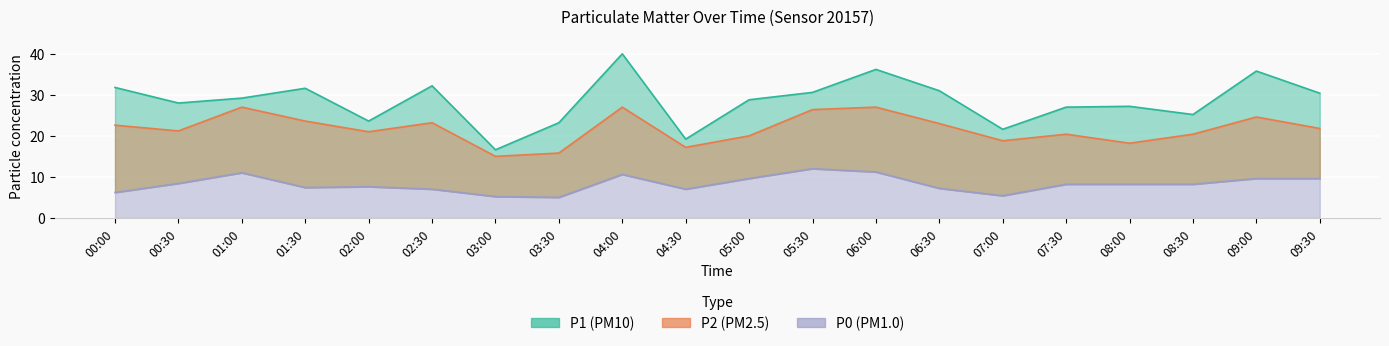

Reading left to right, transcribe all the data shown in this chart.

P1: 31.8	28.0	29.2	31.6	23.6	32.2	16.6	23.2	40.0	19.2	28.8	30.6	36.2	31.0	21.6	27.0	27.2	25.2	35.8	30.4
P2: 22.6	21.2	27.0	23.6	21.0	23.2	15.0	15.8	27.0	17.2	20.0	26.4	27.0	23.0	18.8	20.4	18.2	20.4	24.6	21.8
P0: 6.2	8.4	11.0	7.4	7.6	7.0	5.2	5.0	10.6	7.0	9.6	12.0	11.2	7.2	5.4	8.2	8.2	8.2	9.6	9.6